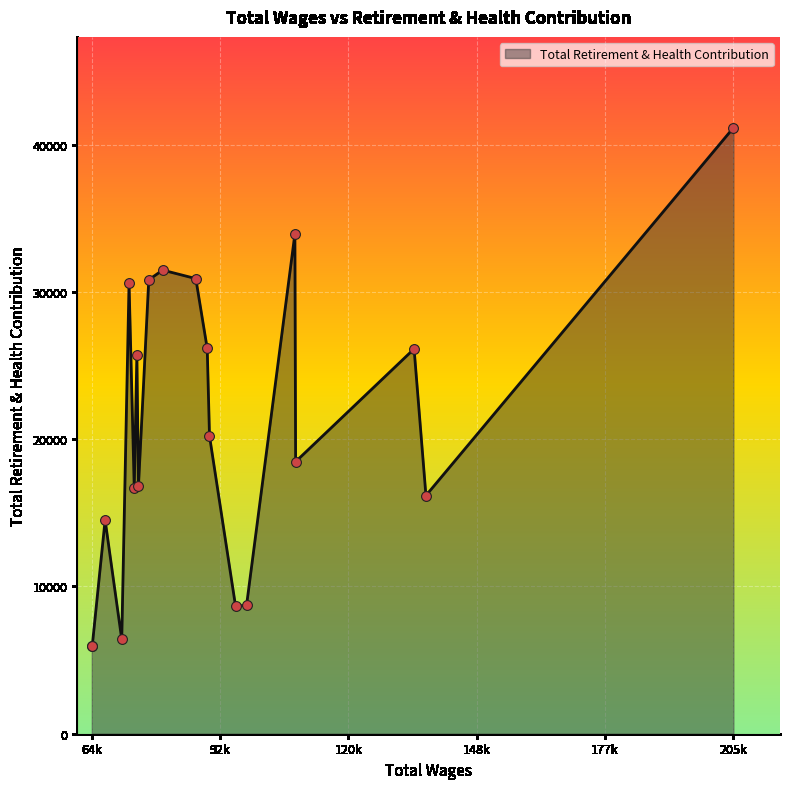

What is the greatest value displayed?

41152